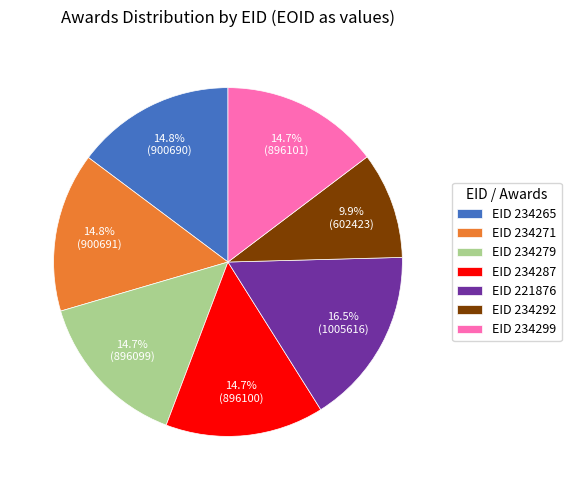

Do EID 221876 and EID 234279 together represent more than half of the pie?

No